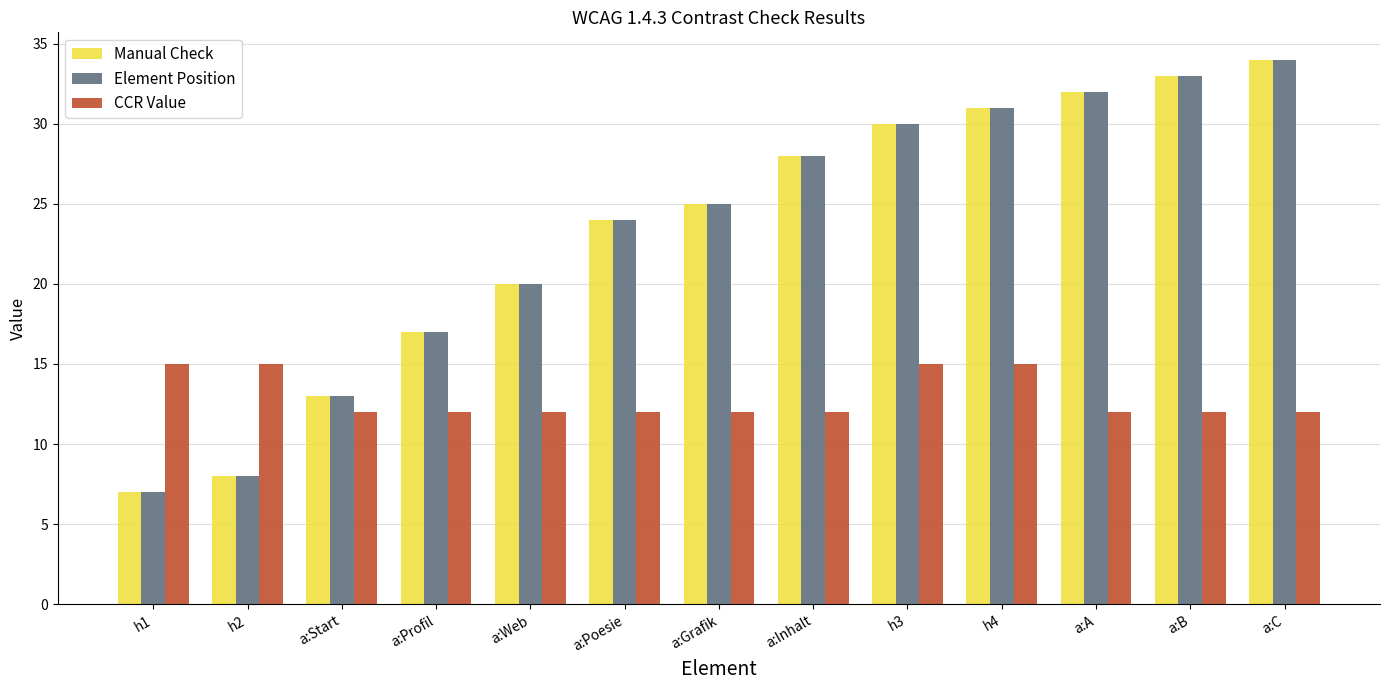

What is the total value across all series at a:B?

78